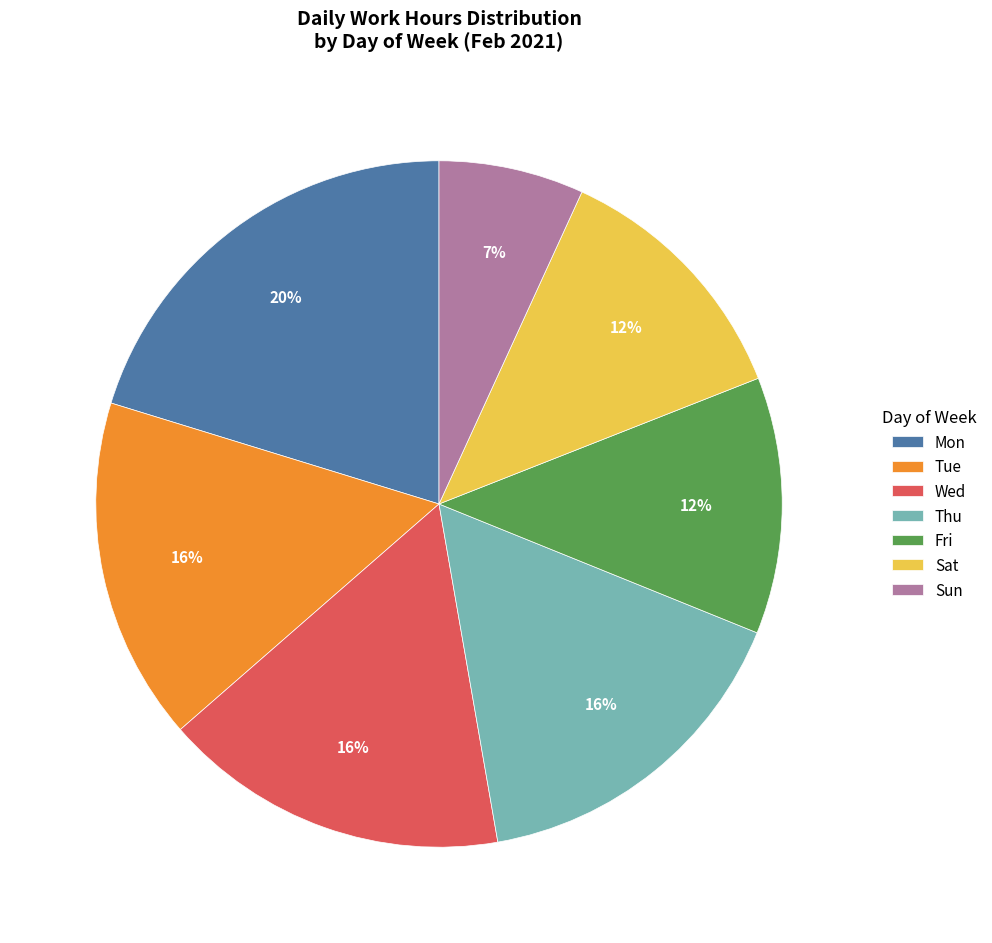

Combined, do Sat and Thu account for over 50%?

No